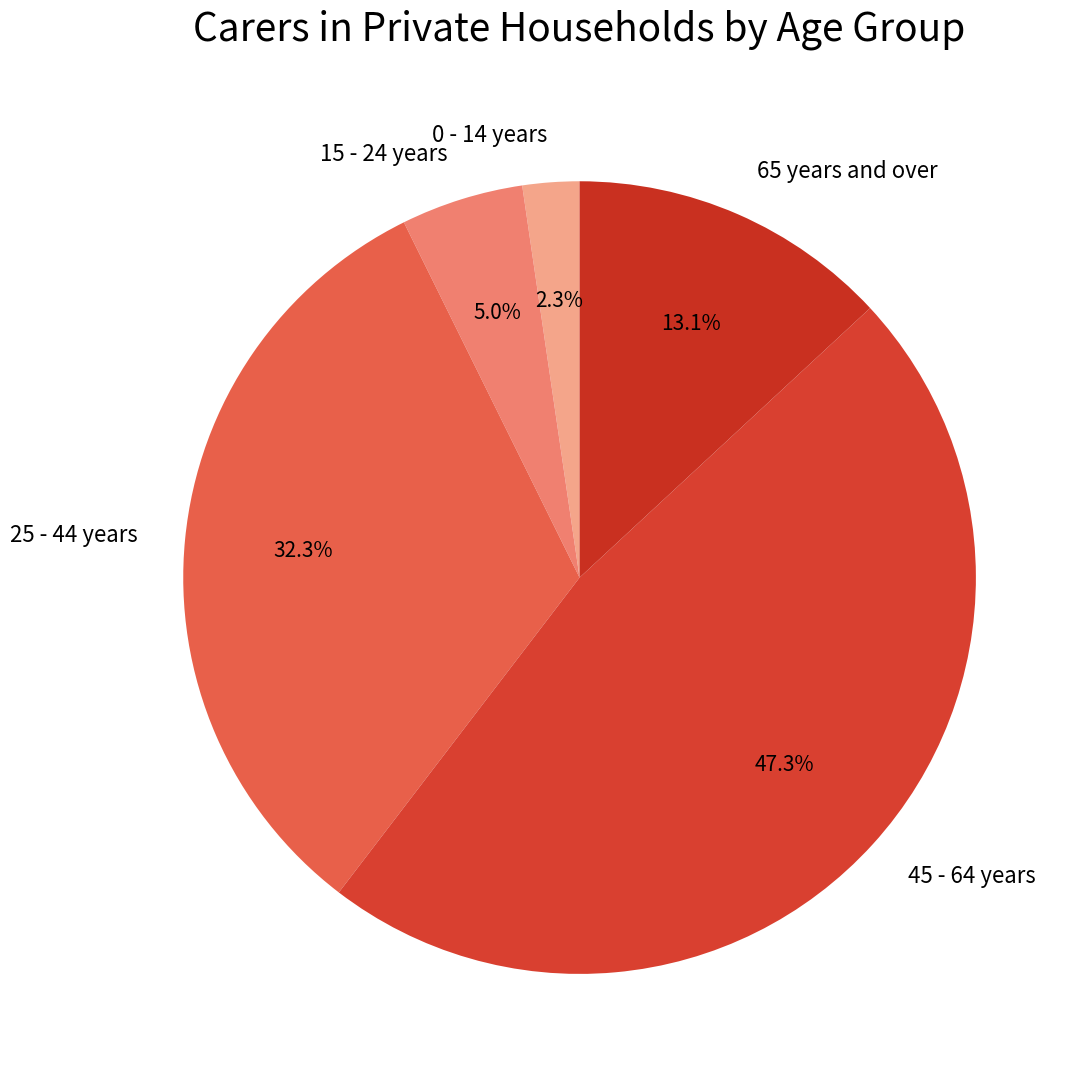

The 25 - 44 years slice represents 32% of the pie. True or false?

True